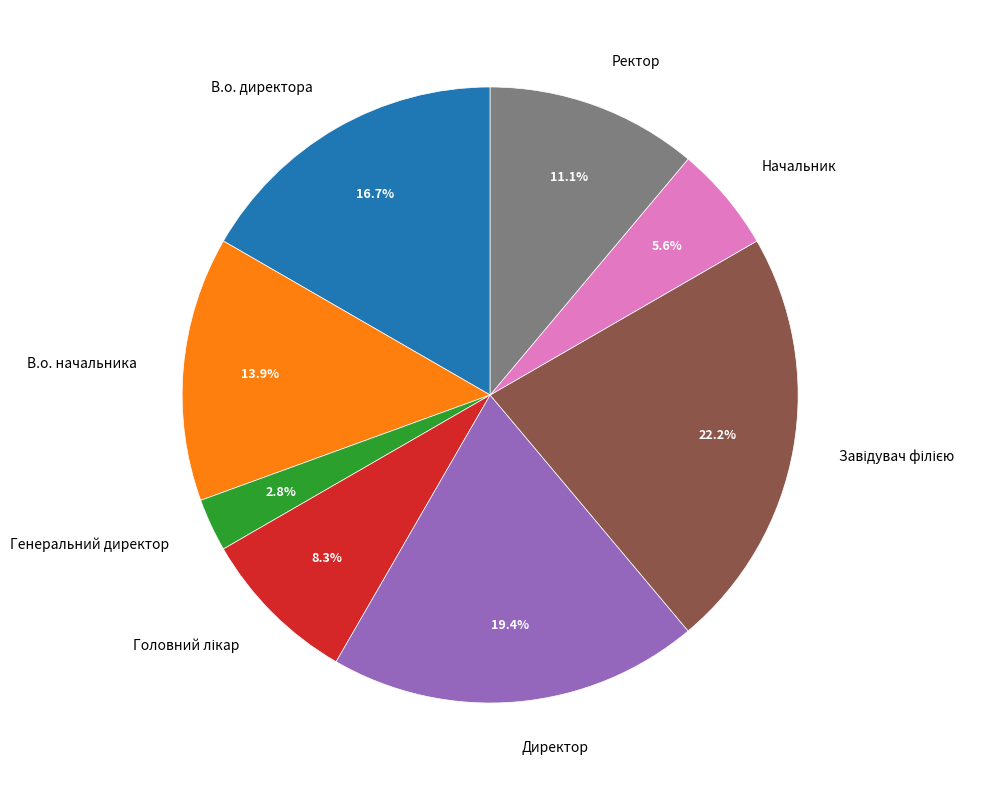

Which has a higher value, Ректор or Начальник?

Ректор